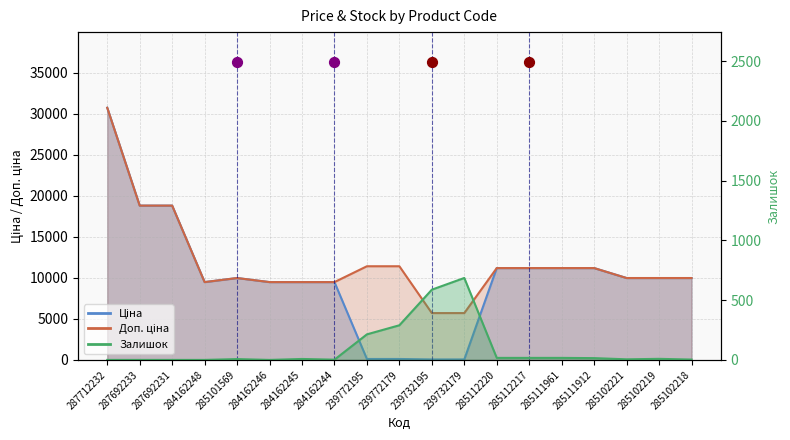

At which category is the sum across all series the highest?

287712232